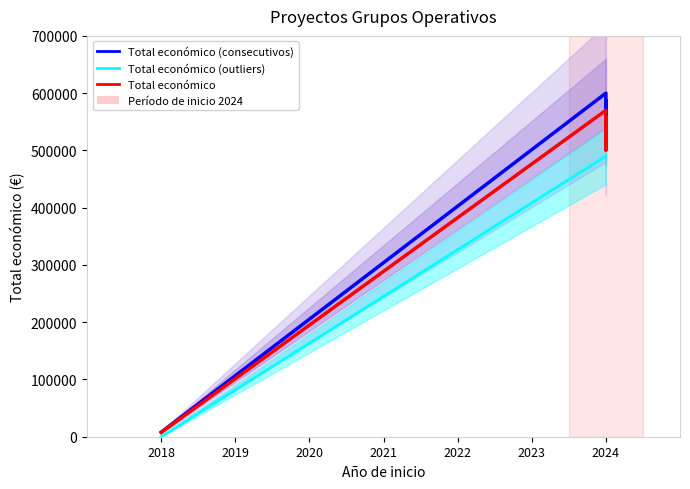

Reading left to right, what are all the values shown in this chart?

Total económico (consecutivos): 7960.0	599986.0	526962.0	586120.0
Total económico (outliers): 0.0	490000.0	490000.0	490000.0
Total económico: 7562.0	569986.7	500613.9	556814.0